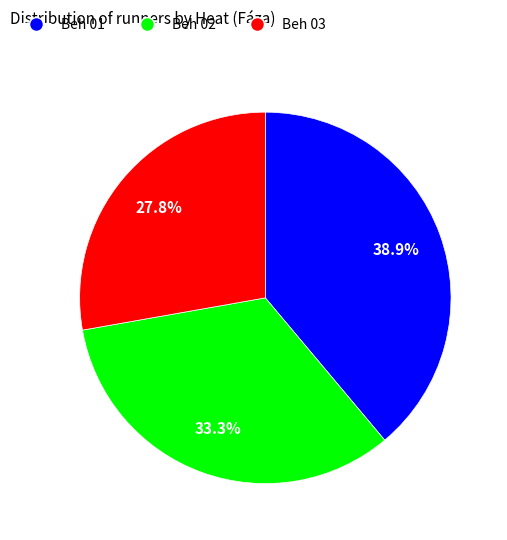

To the nearest percent, what portion does Beh 03 represent?

28%